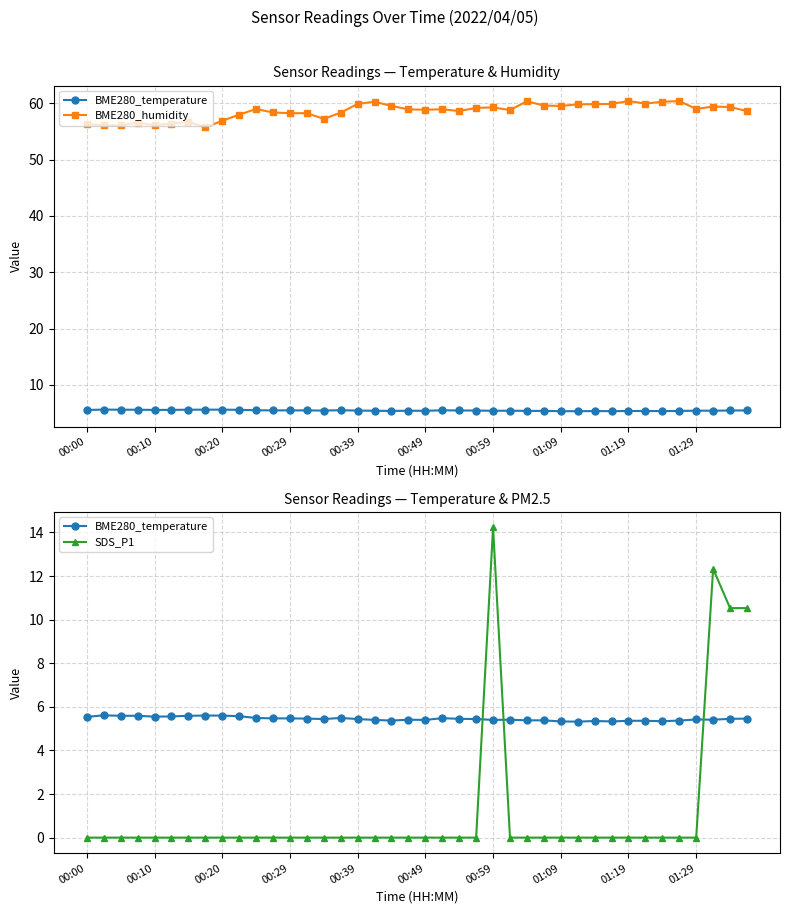

What is the maximum value shown in the chart?

60.4